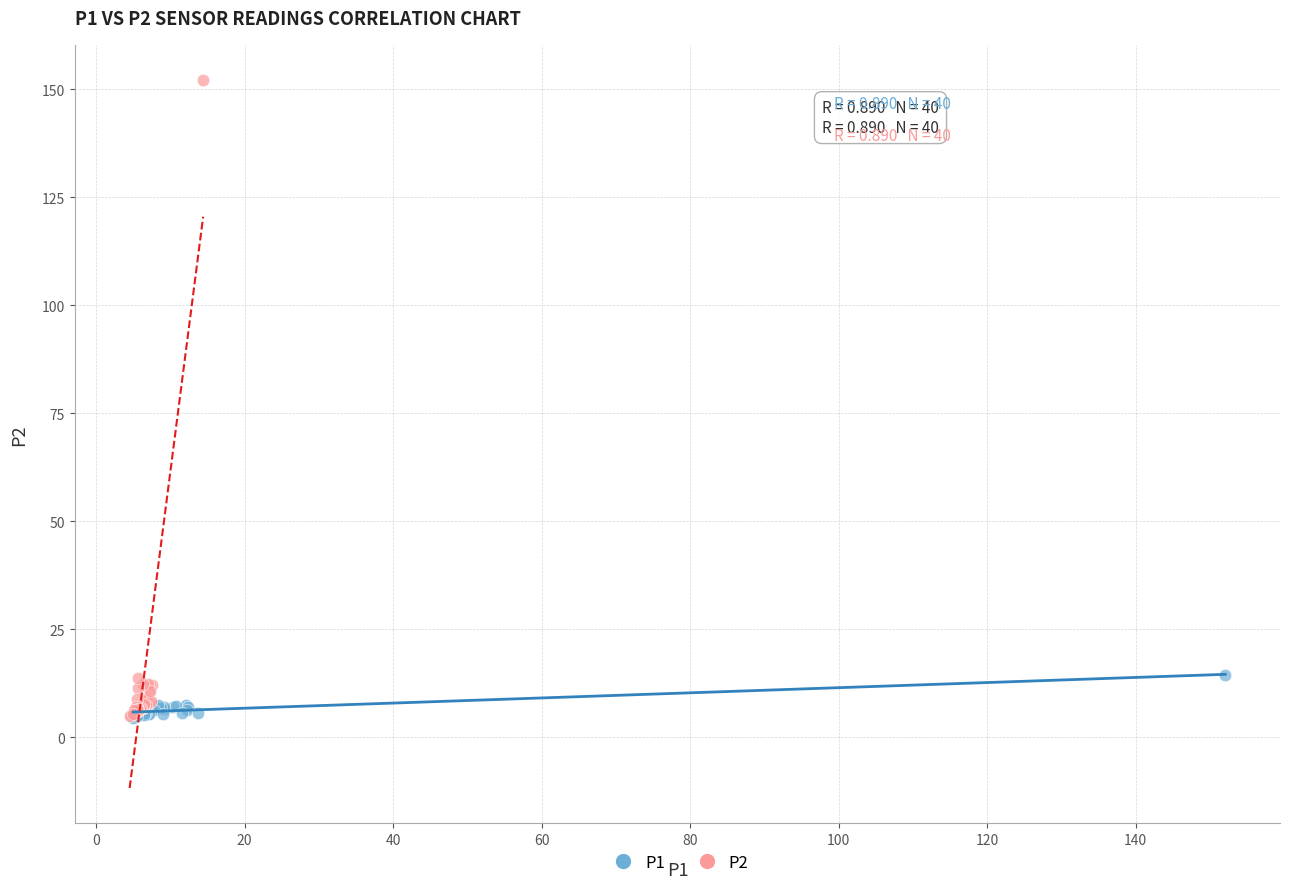

Which series contains the highest Y value?

P2